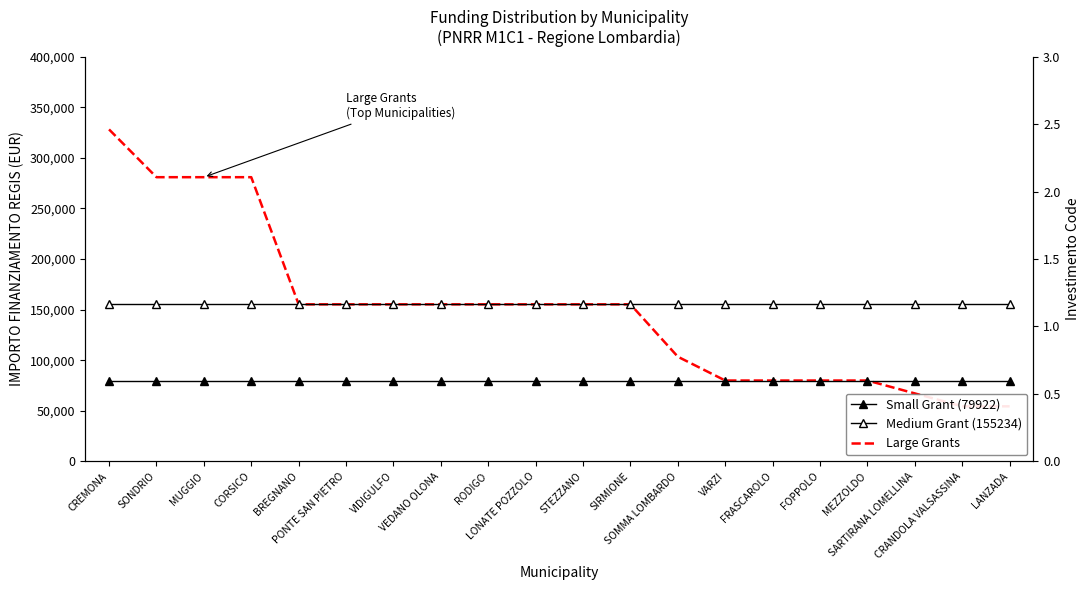

True or false: Small Grant (79922) has more than 0 points higher than both neighbors.

False